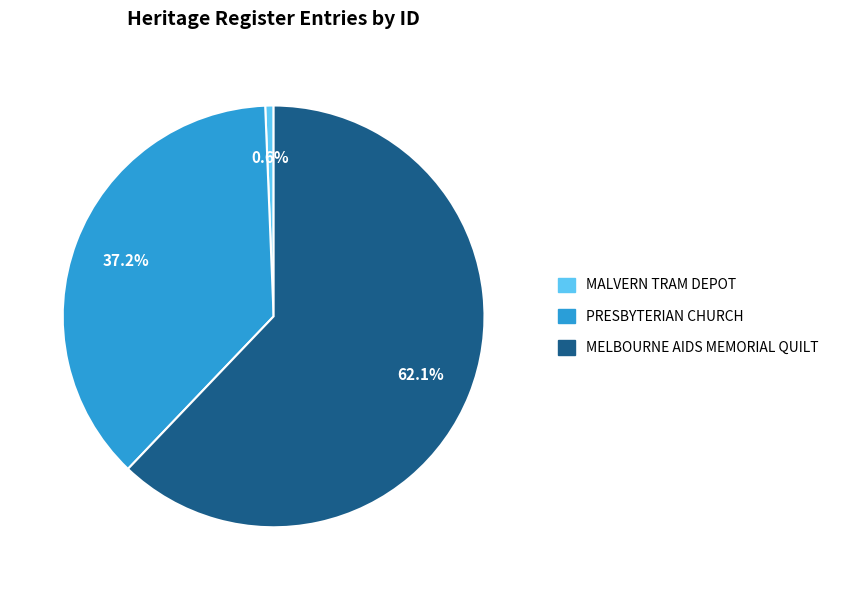

To the nearest percent, what is the combined percentage of MELBOURNE AIDS MEMORIAL QUILT and MALVERN TRAM DEPOT?

63%